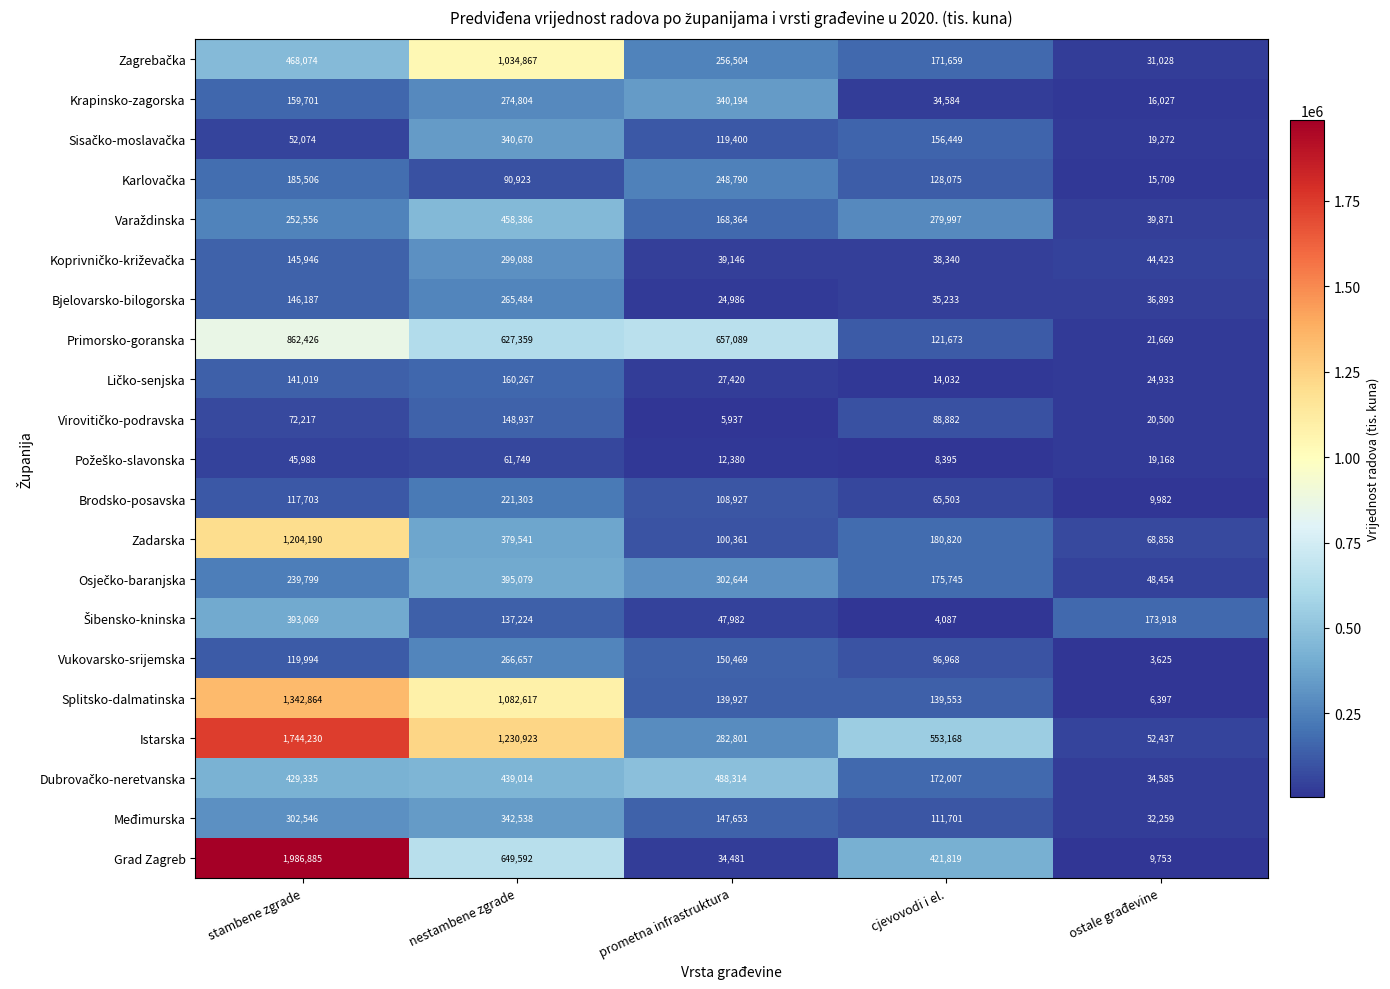

List the labels in order of Brodsko-posavska value, largest first.

nestambene zgrade, stambene zgrade, prometna infrastruktura, cjevovodi i el., ostale građevine